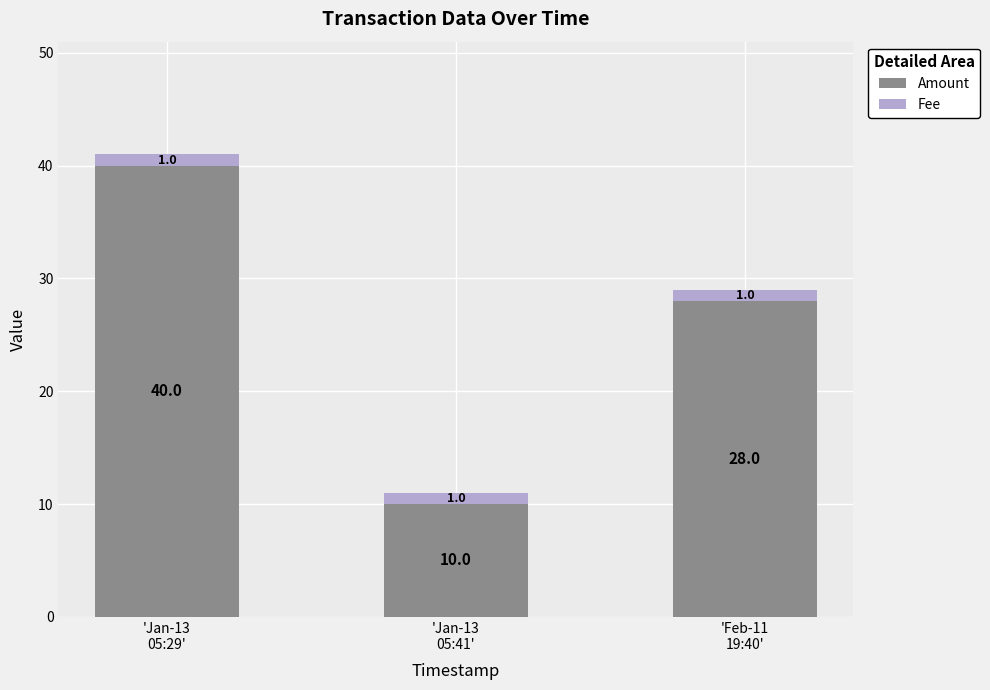

What is the lowest value of the Amount series?

10